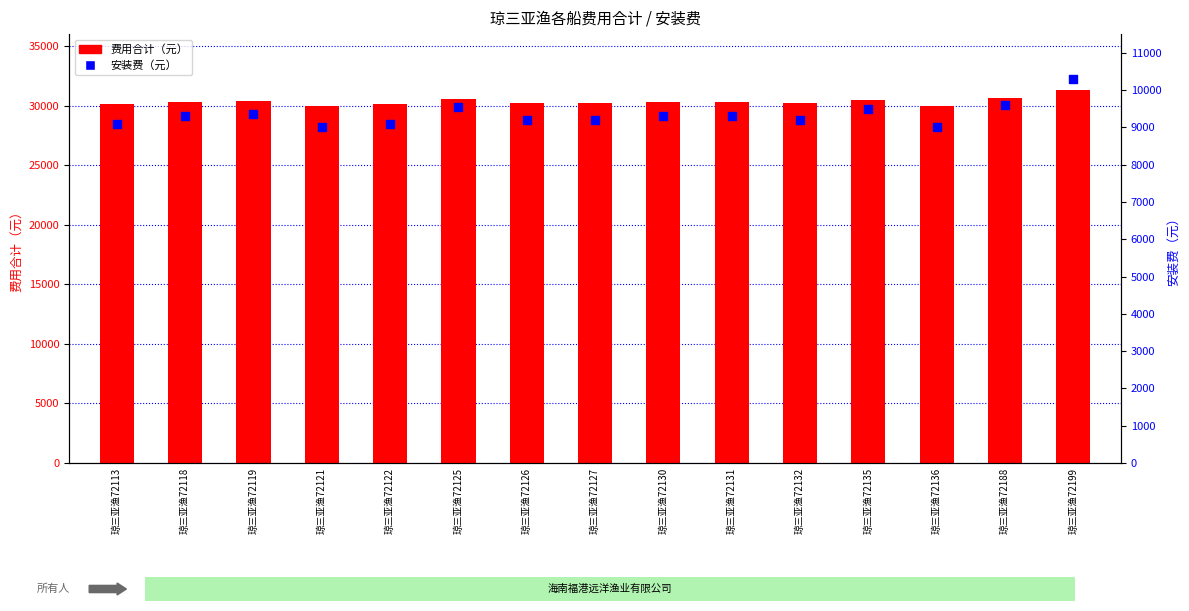

Which series contains the highest Y value?

费用合计（元）